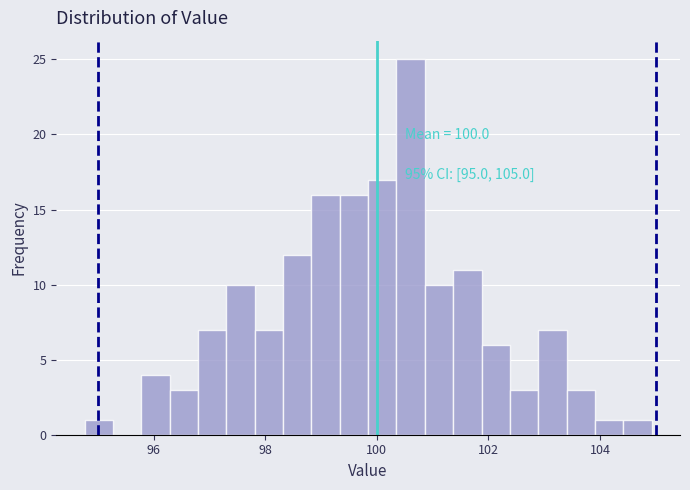

Around what value on the x-axis is the tallest bar? Give the approximate position of its centre, as read against the axis.

100.6